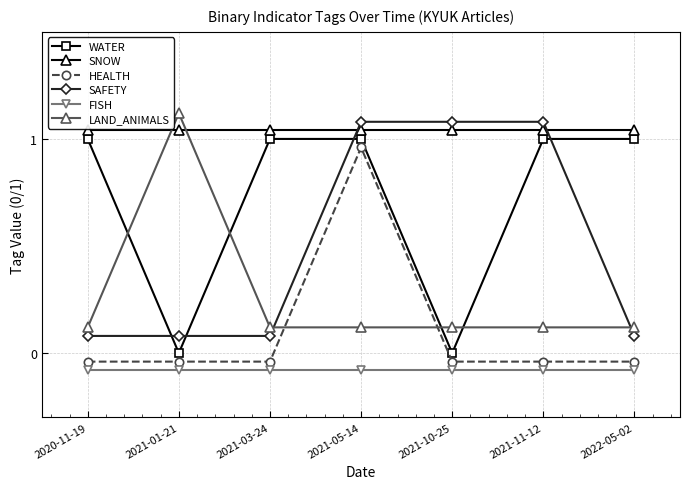

What is the sum of all SAFETY values?

3.6